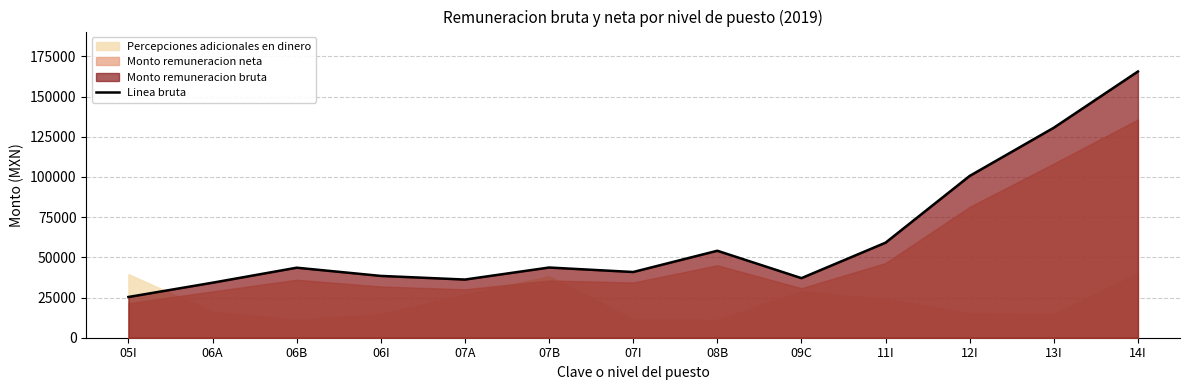

What is the average value?

62246.7